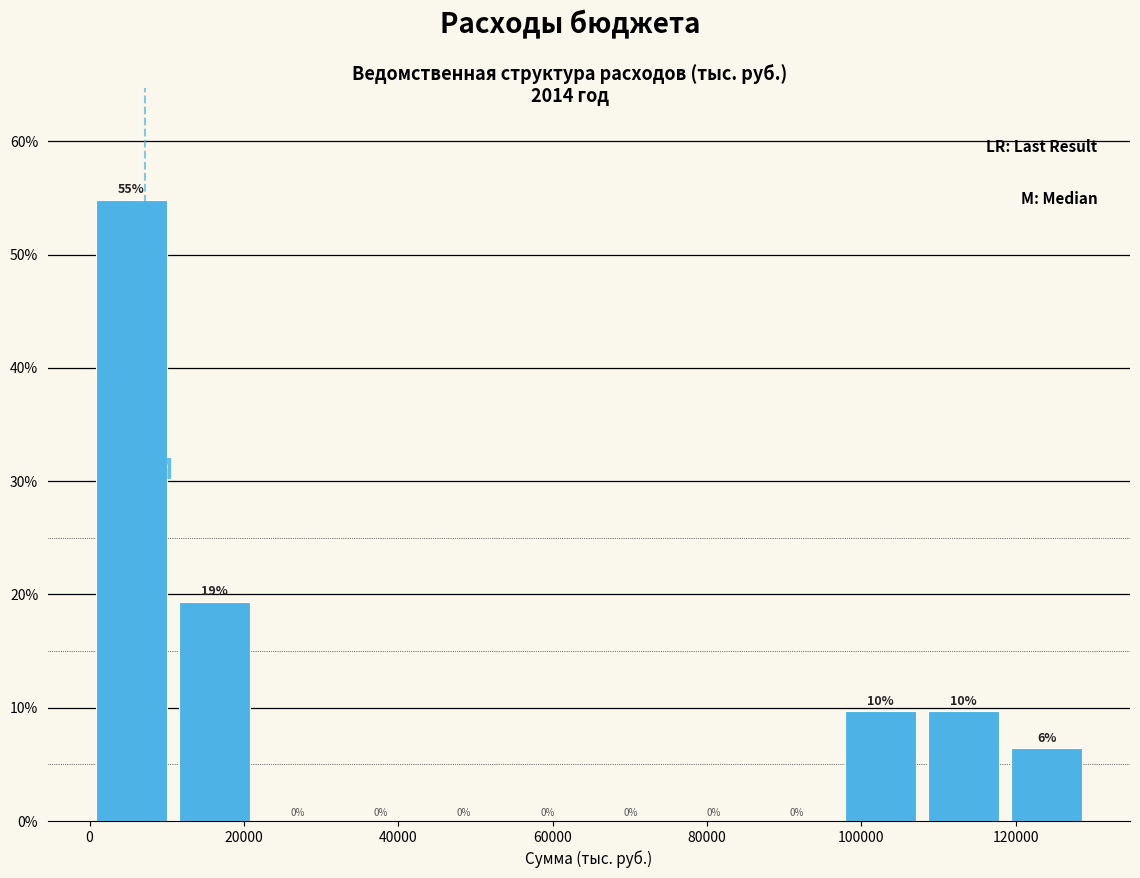

Over which range of the x-axis is the bar tallest?

0 to 10000